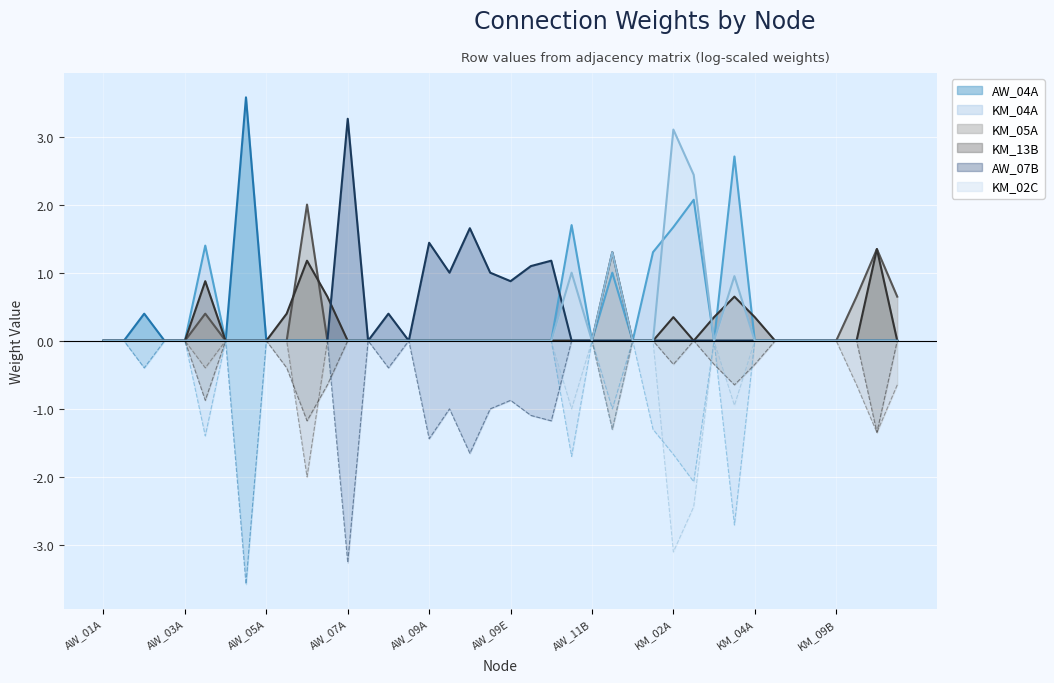

True or false: AW_04A and AW_07B cross at least once.

False